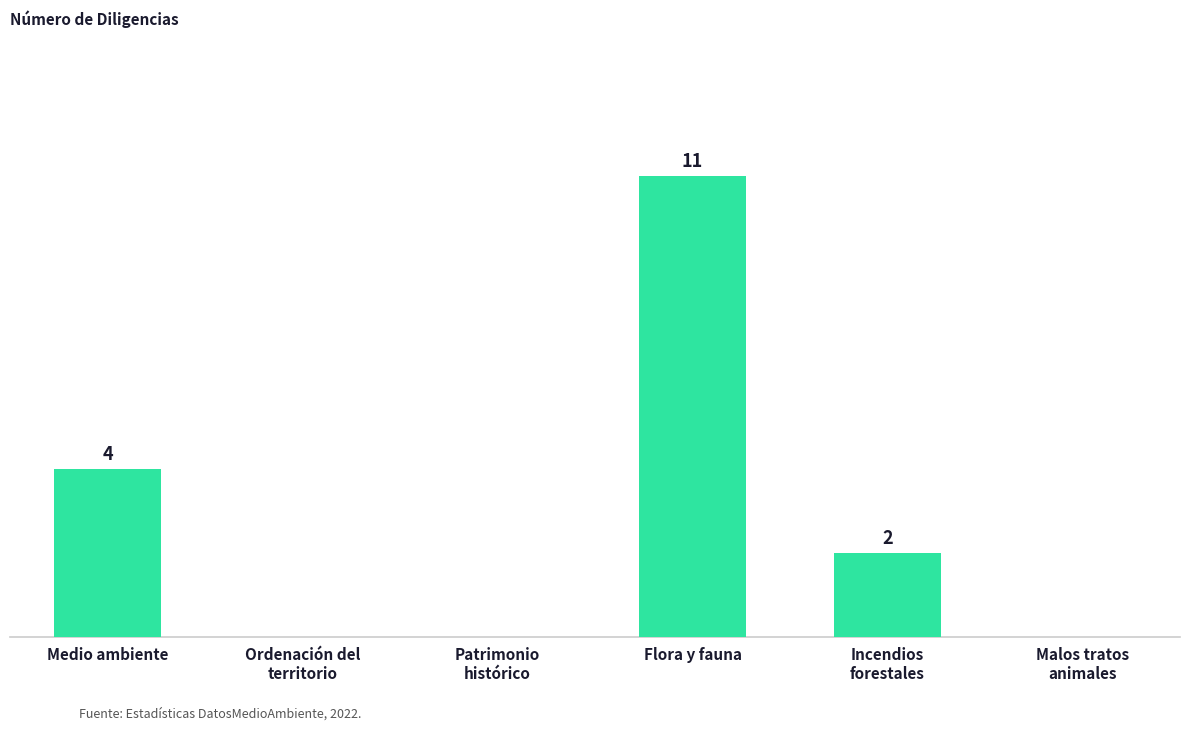

Which label corresponds to the largest value in the chart?

Flora y fauna